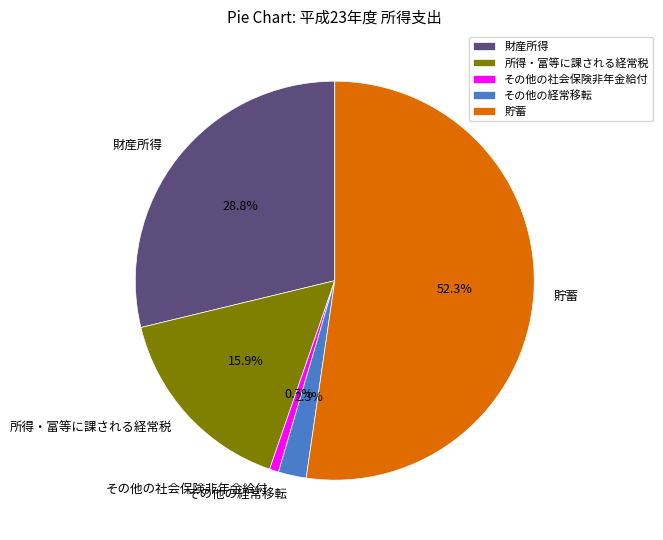

How many segments does this pie chart have?

5